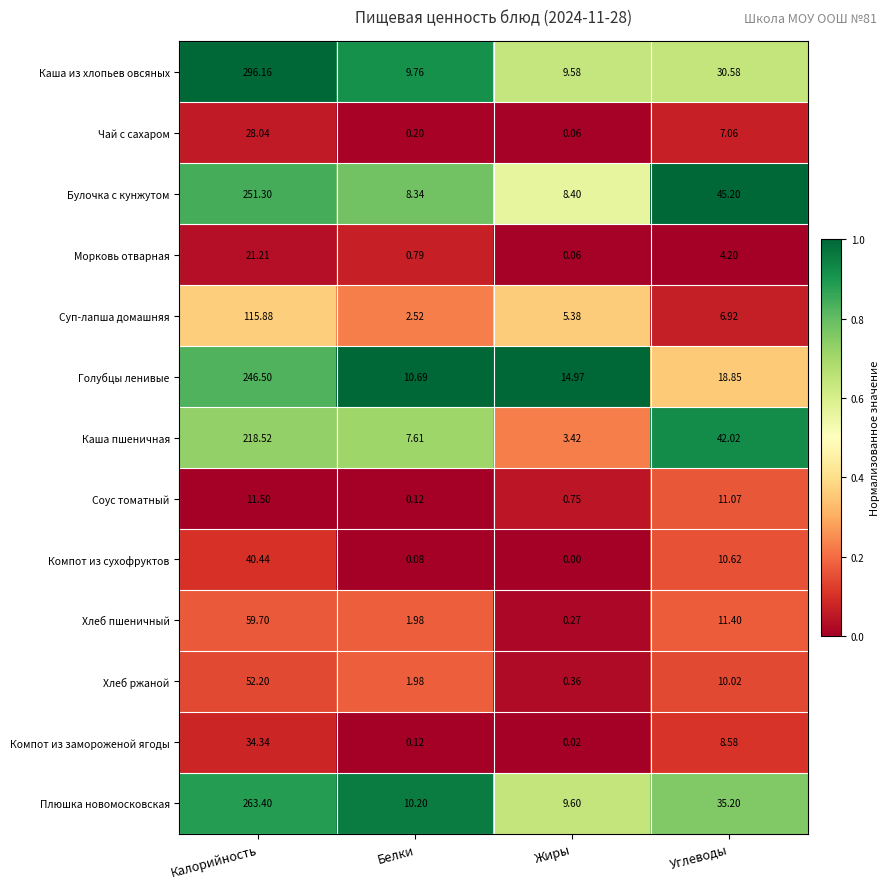

Between Калорийность and Белки, which series saw the biggest shift?

Каша из хлопьев овсяных